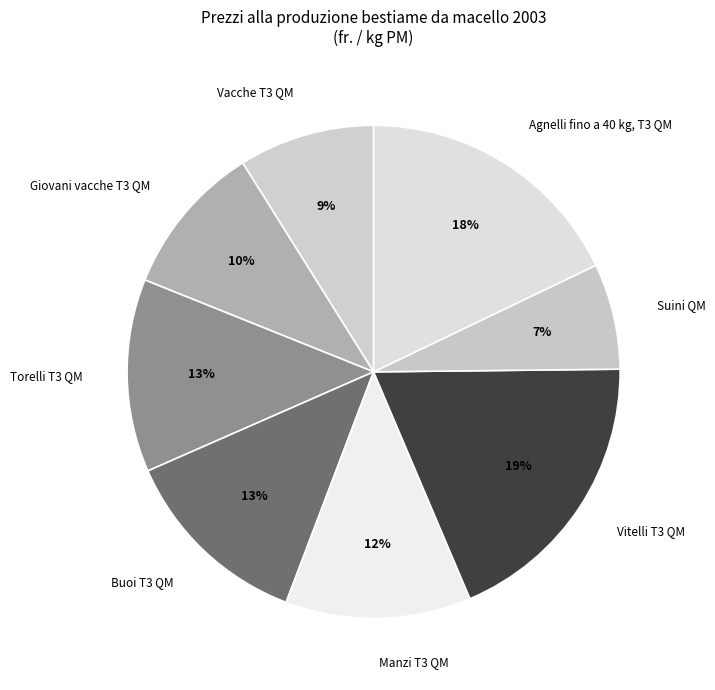

Is there any slice that represents more than half of the pie?

No